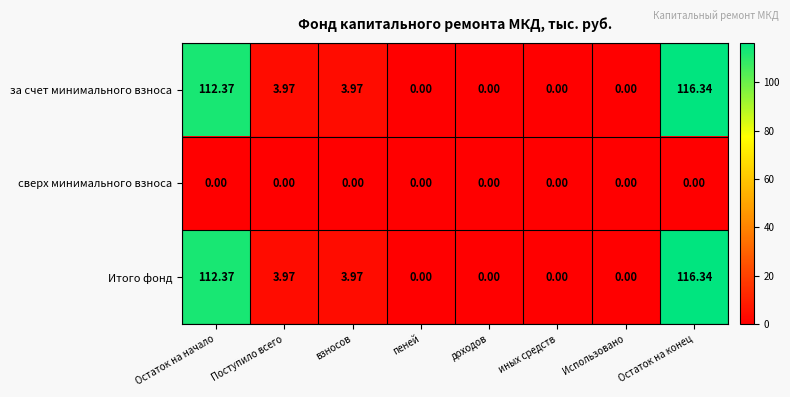

Which category has the highest value in the за счет минимального взноса series?

Остаток на конец